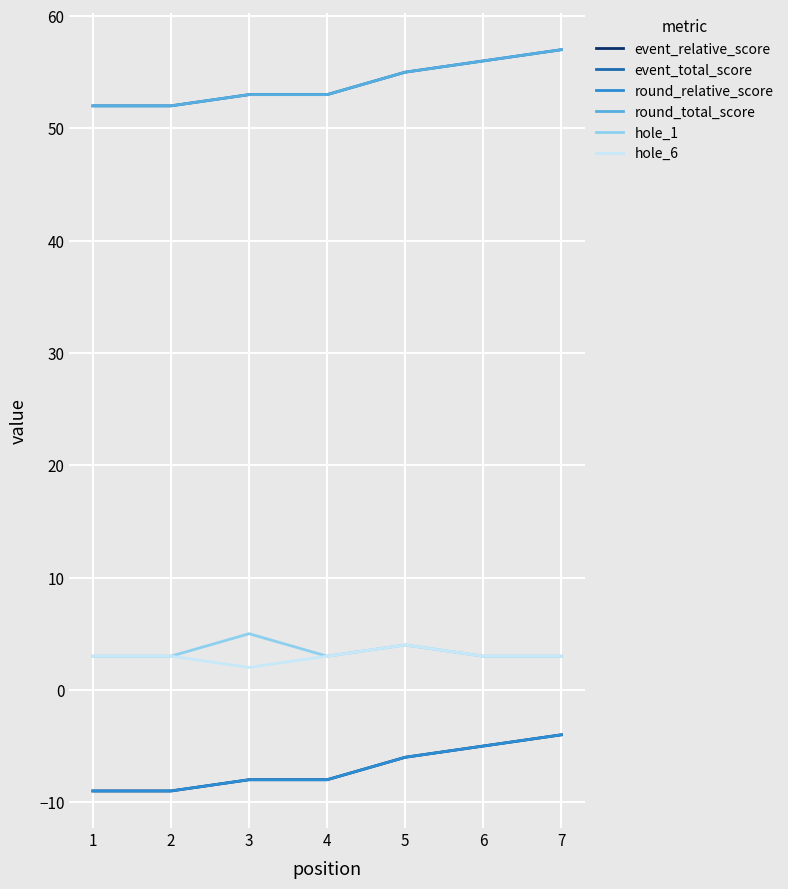

At 2, list the series in order from largest to smallest.

event_total_score, round_total_score, hole_1, hole_6, event_relative_score, round_relative_score